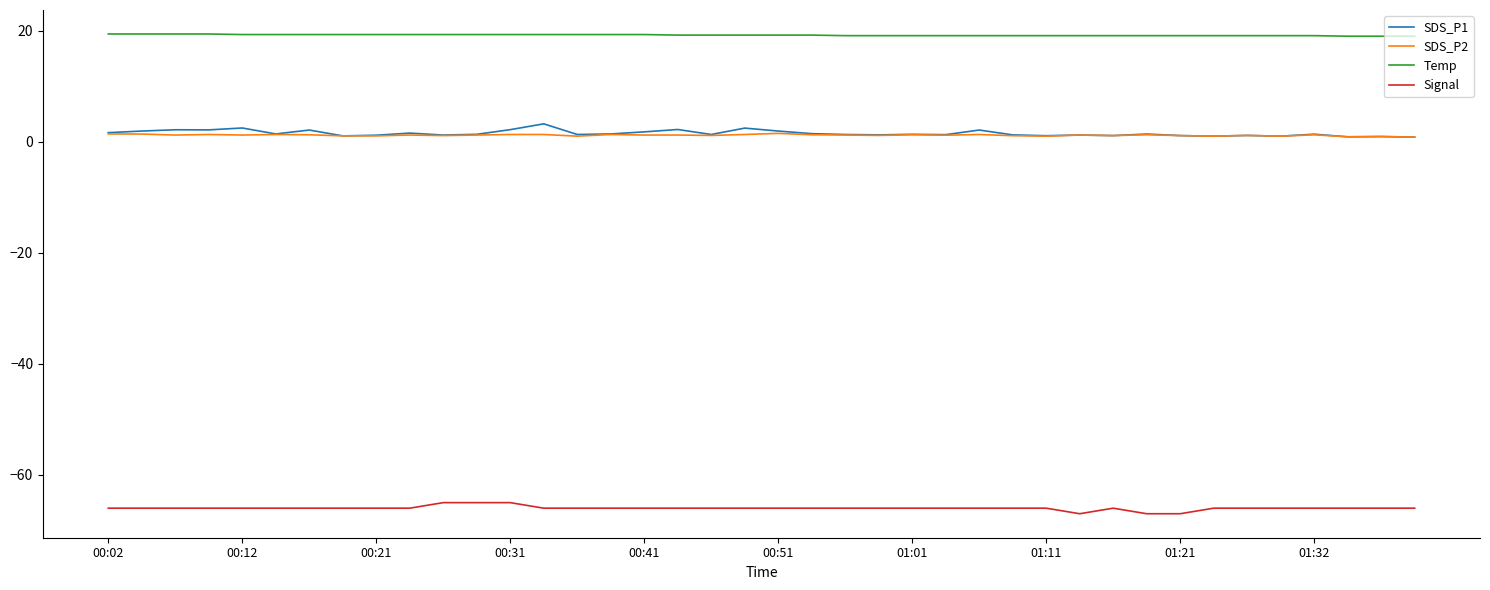

What is the sum of all SDS_P1 values?

60.7